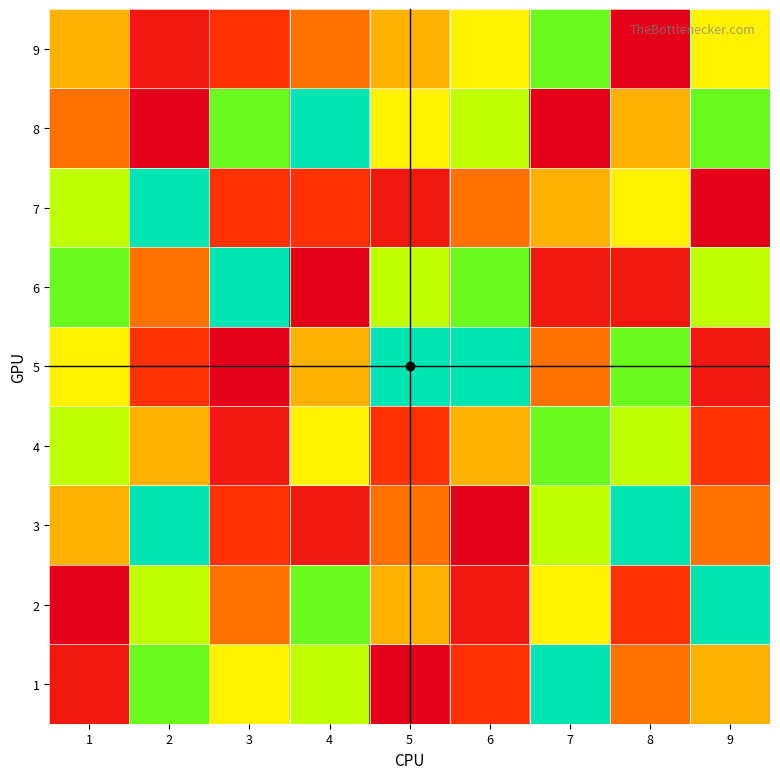

What is the smallest value displayed?

1